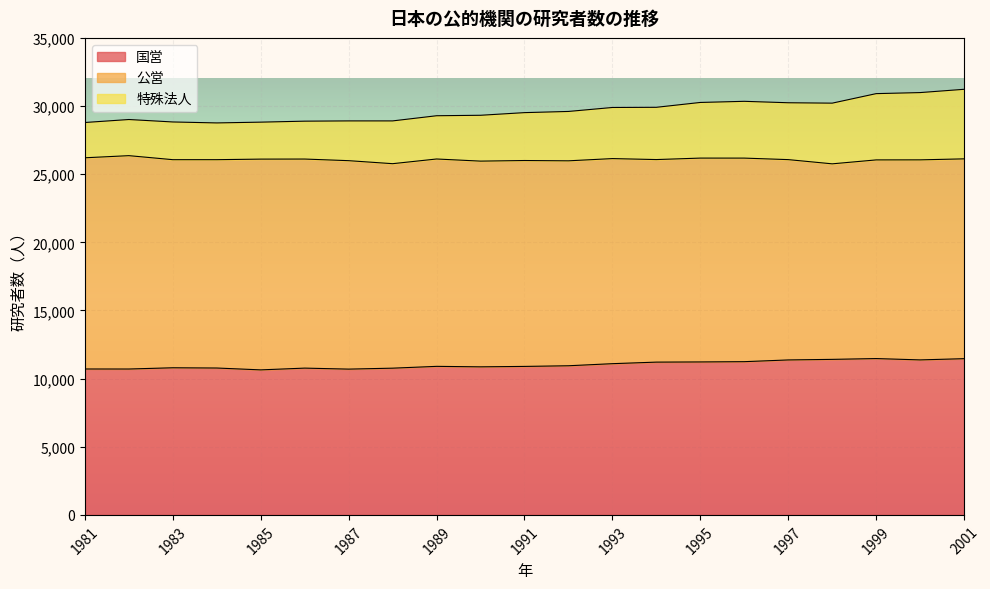

At which category is the sum across all series the highest?

2001